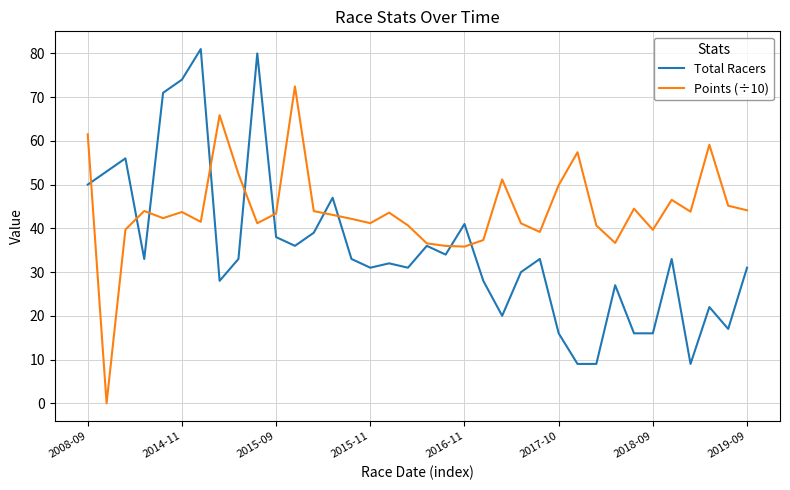

What is the highest value of the Points (÷10) series?

72.4